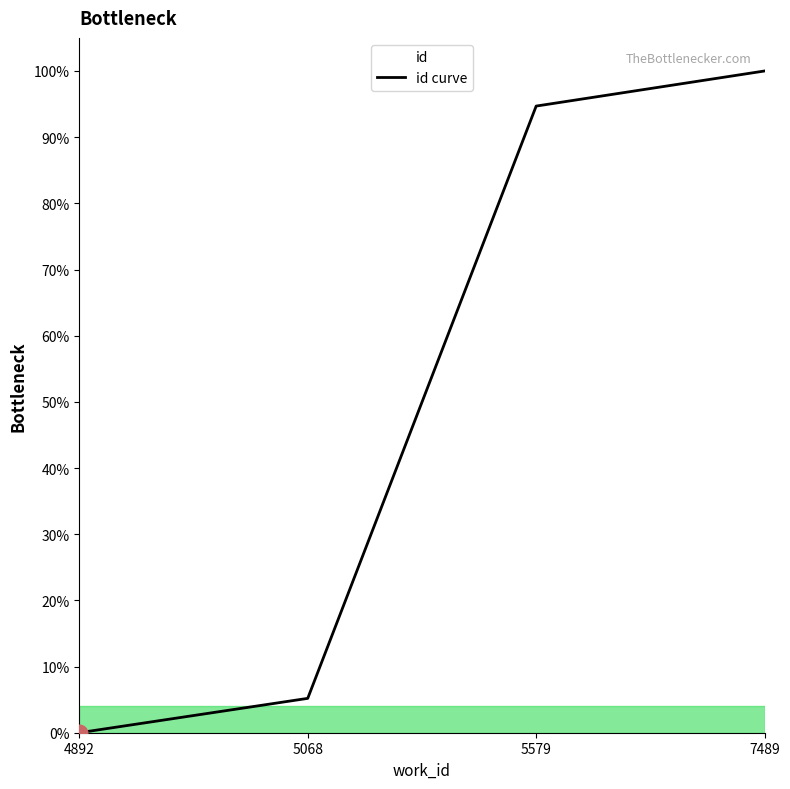

What is the value of the 4th point from the left?

100.0